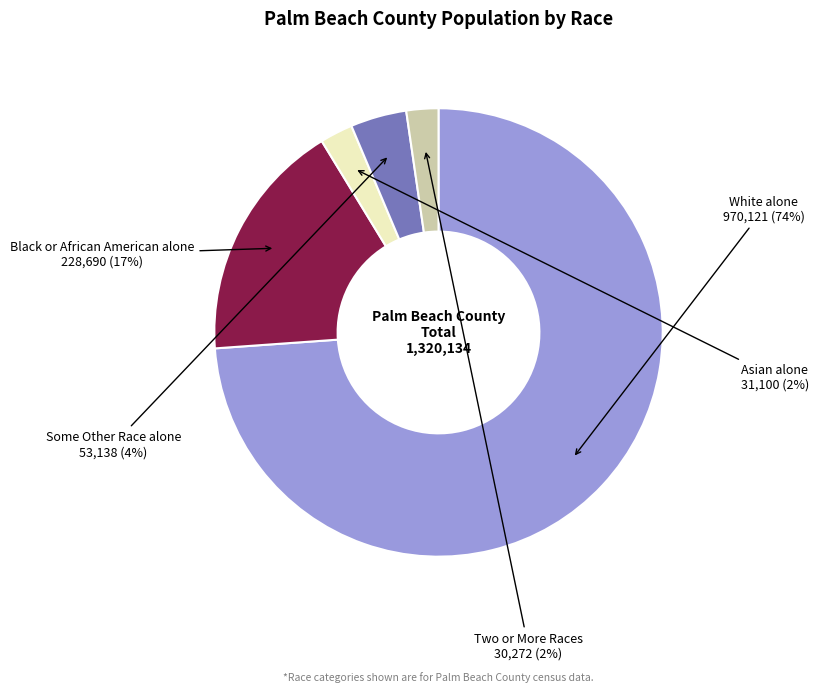

Is there any slice that represents more than half of the pie?

Yes